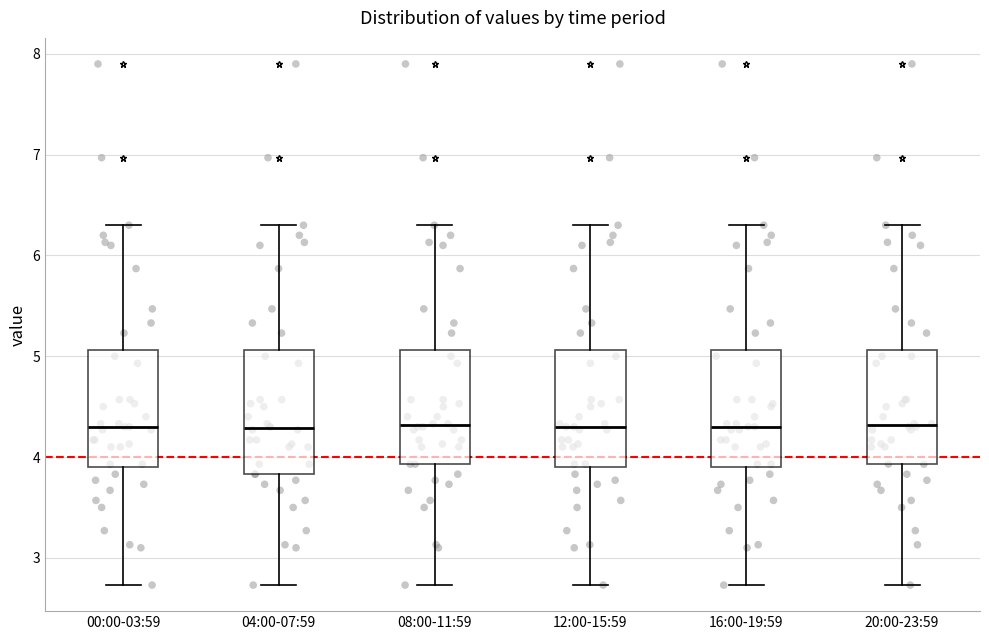

Reading left to right, transcribe this box plot: for each box, give where its median line is, the range the box spans, and where its two whiskers end, as read against the y-axis. The values are not printed on the chart, so give them approximately, as read against the axis.

00:00-03:59: median 4.3, box 3.9 to 5.1, whiskers 2.7 to 6.3
04:00-07:59: median 4.3, box 3.8 to 5.1, whiskers 2.7 to 6.3
08:00-11:59: median 4.3, box 3.9 to 5.1, whiskers 2.7 to 6.3
12:00-15:59: median 4.3, box 3.9 to 5.1, whiskers 2.7 to 6.3
16:00-19:59: median 4.3, box 3.9 to 5.1, whiskers 2.7 to 6.3
20:00-23:59: median 4.3, box 3.9 to 5.1, whiskers 2.7 to 6.3